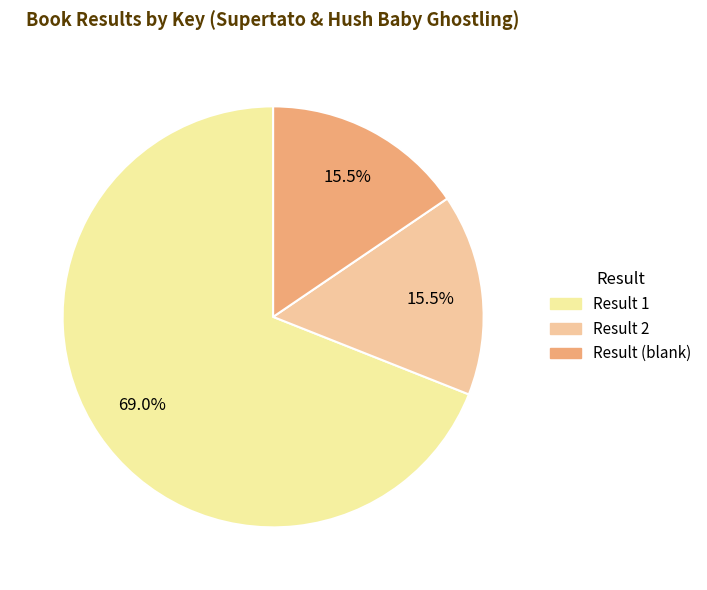

What is the largest slice in the pie chart?

Result 1